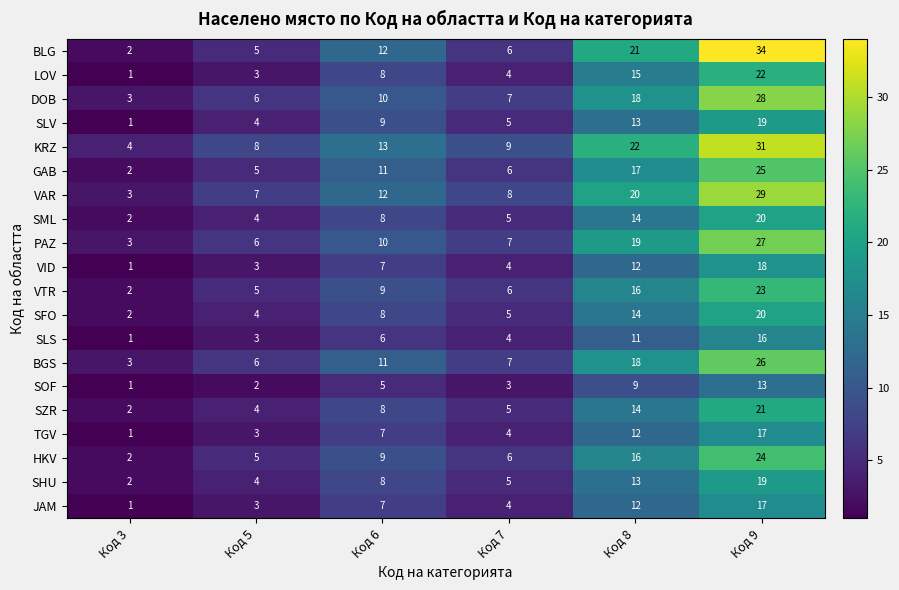

What is the spread (max minus min) of values at Код 8?

13